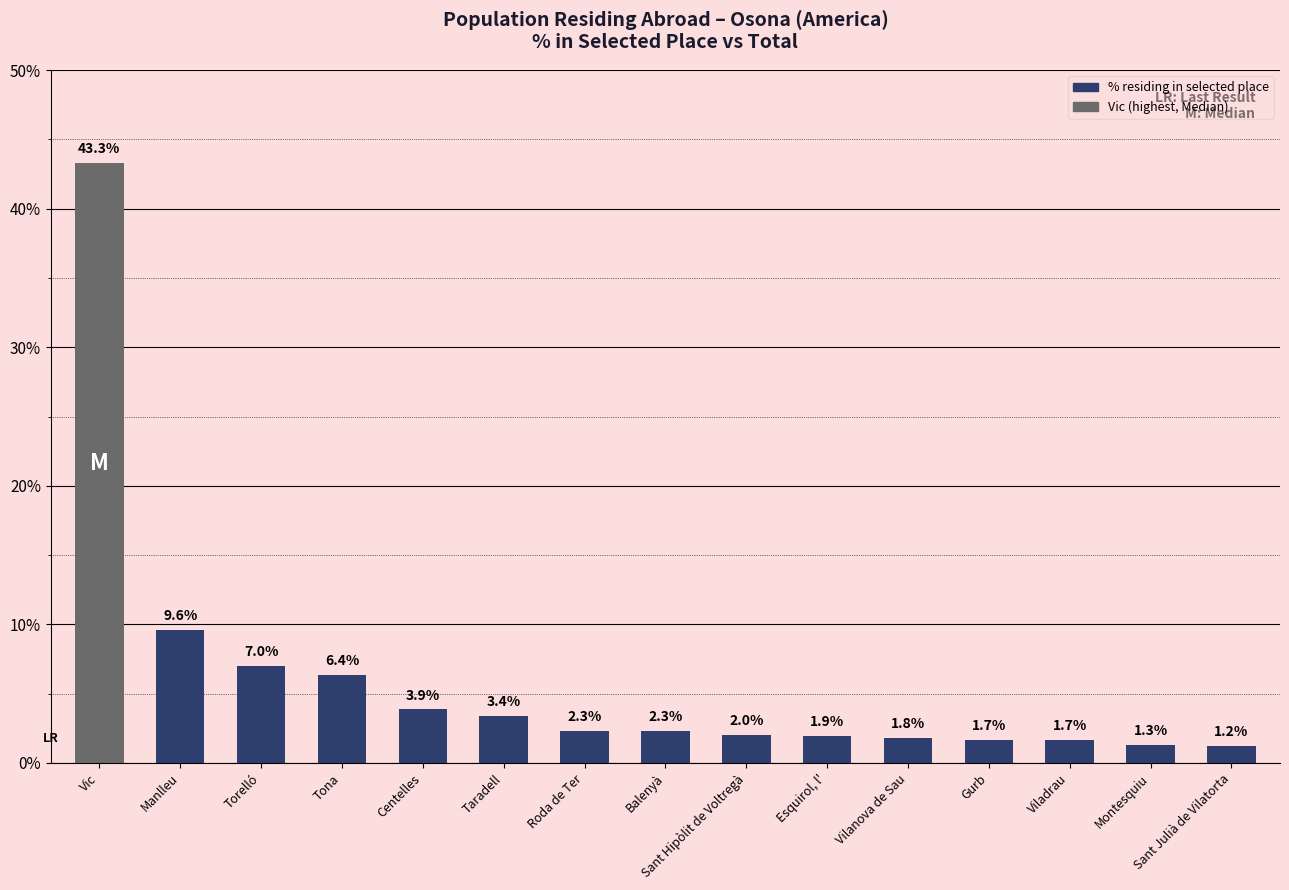

At which label is the value closest to 22?

Manlleu